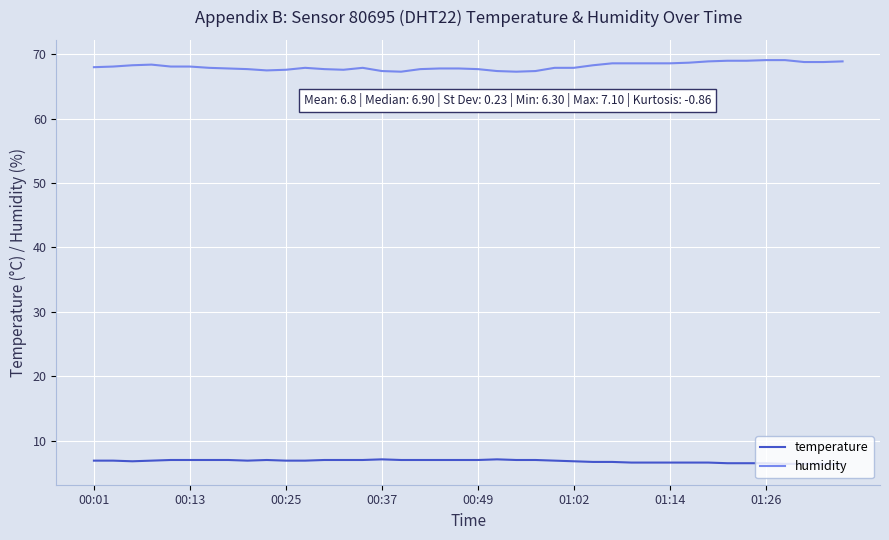

What are all the series names shown in the legend?

temperature, humidity